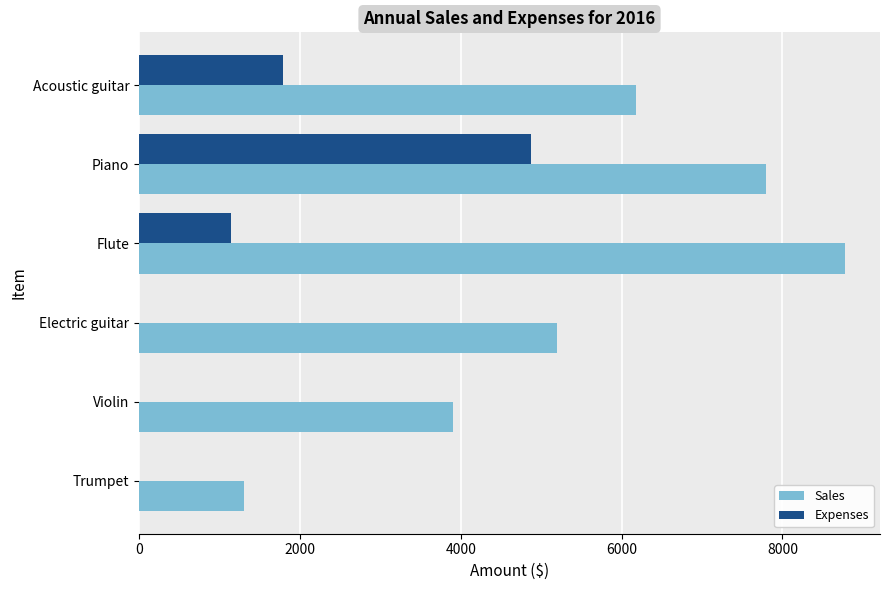

How many values in the Expenses series exceed 1137?

3